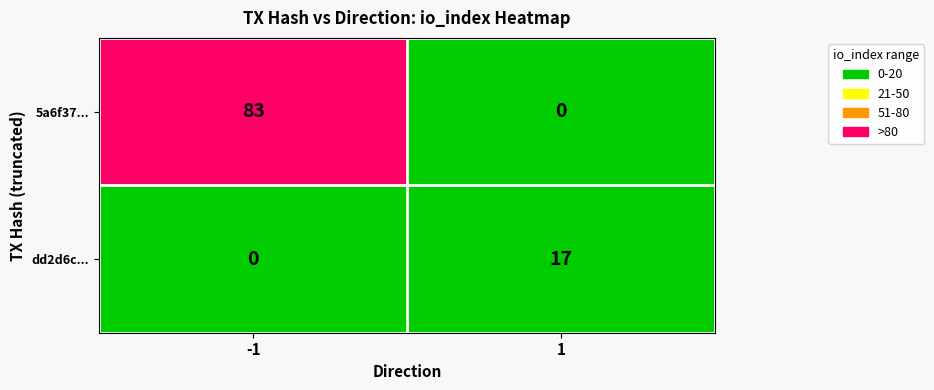

Which label corresponds to the largest value in the chart?

-1